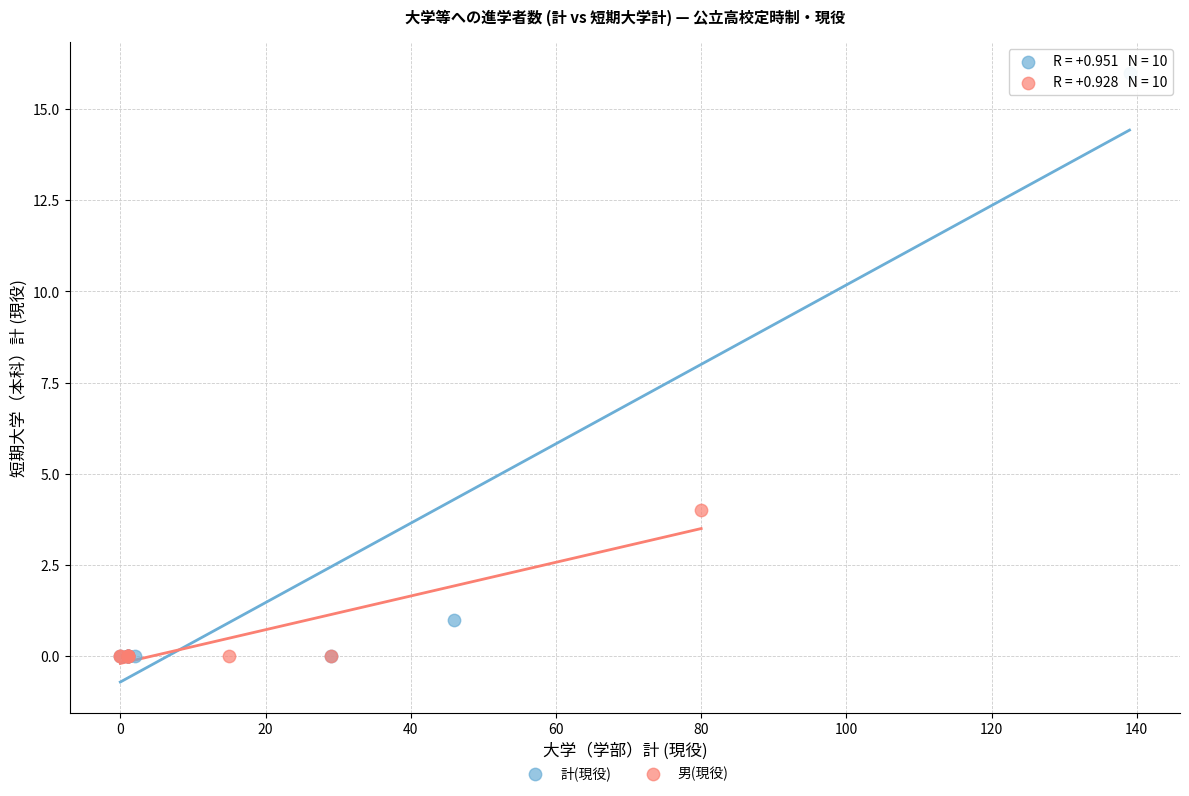

What are all the series names shown in the legend?

計(現役), 男(現役)